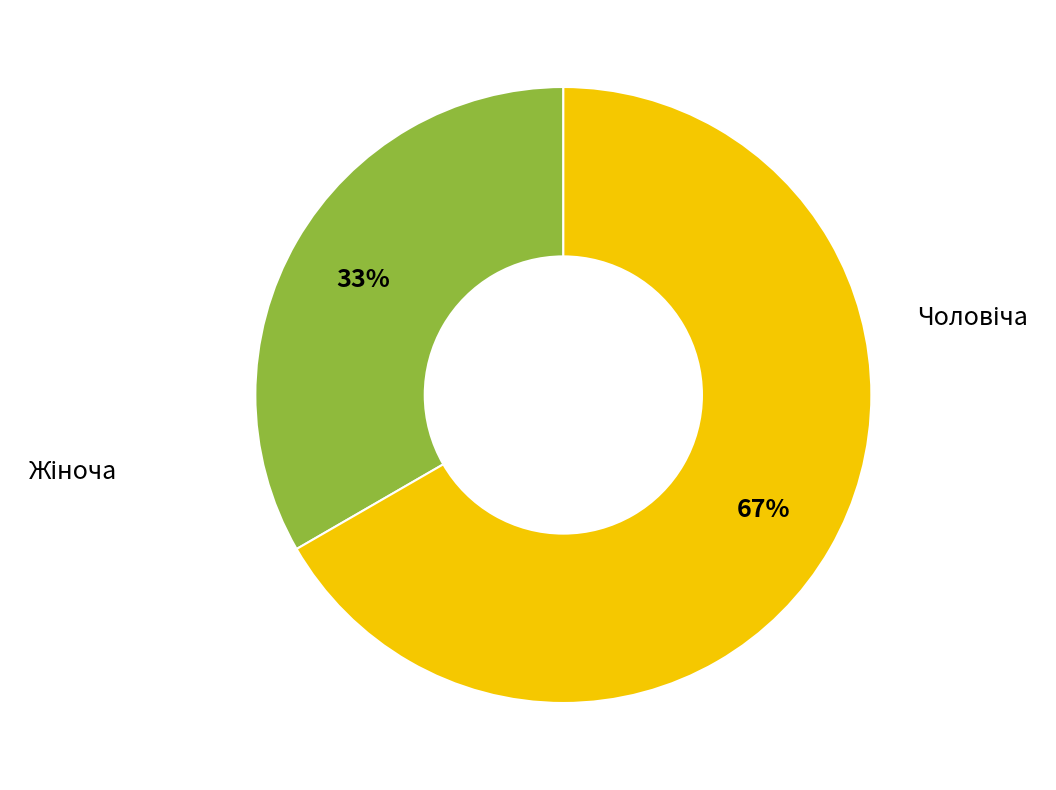

To the nearest percent, what is the average slice percentage?

50%